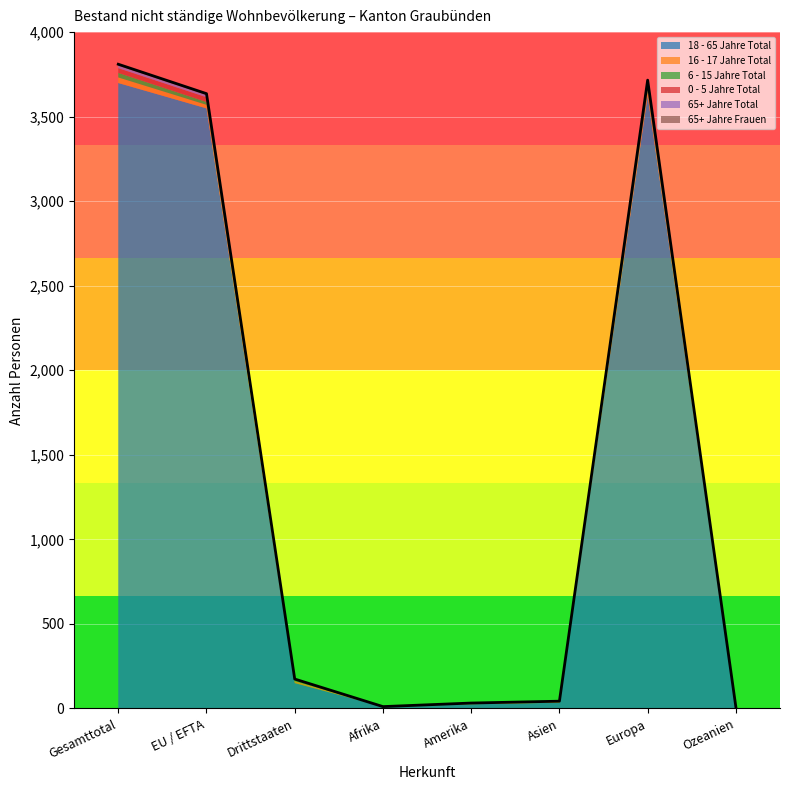

Where is 65+ Jahre Total nearest to the value 7?

Drittstaaten